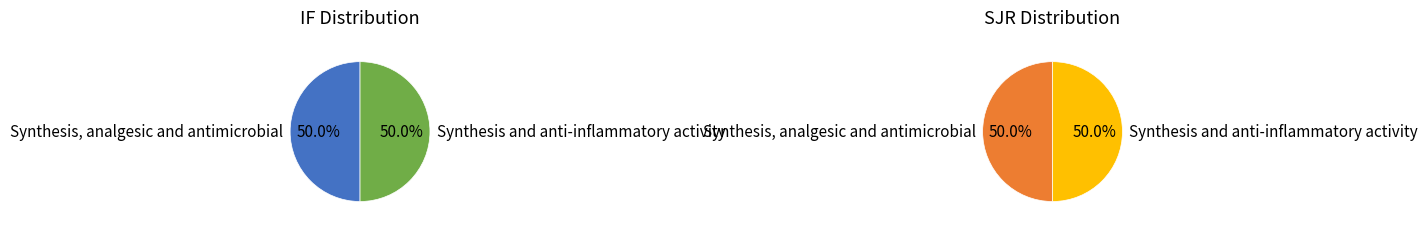

What is the largest slice in the pie chart?

Synthesis, analgesic and antimicrobial